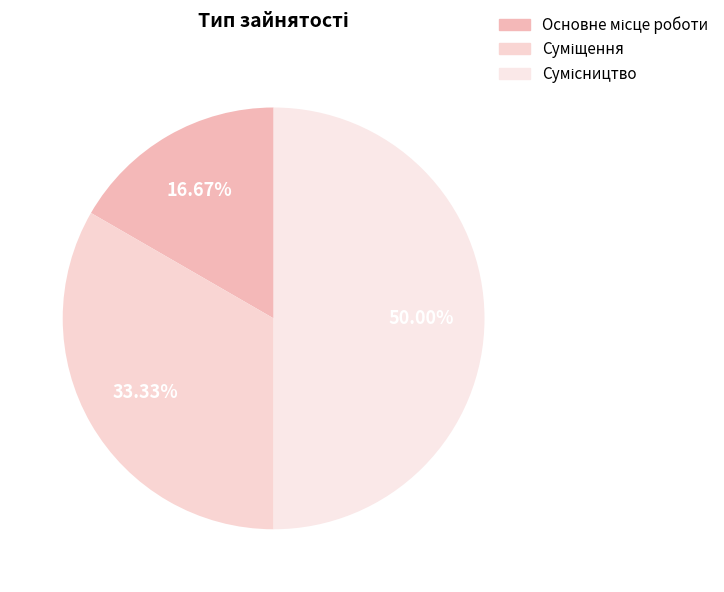

How many slices are in this pie chart?

3